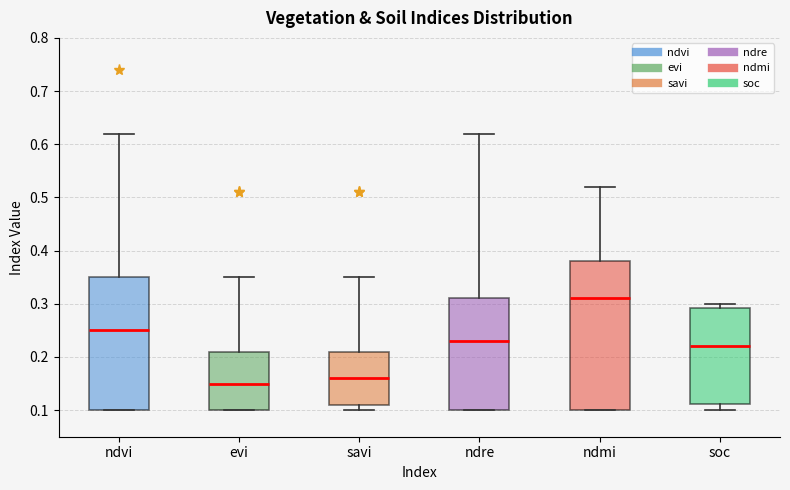

Where is the lower edge of the box for ndmi on the y-axis? The values are not printed on the chart, so give them approximately, as read against the axis.

0.10